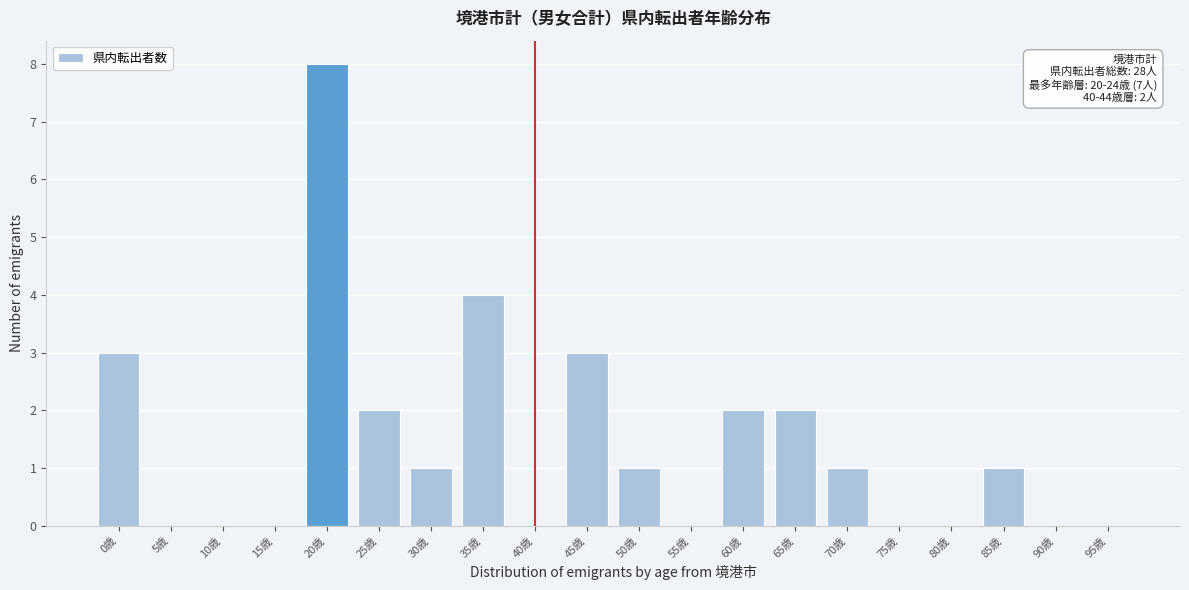

Reading left to right, what are all the values shown in this chart?

0歳=3	5歳=0	10歳=0	15歳=0	20歳=8	25歳=2	30歳=1	35歳=4	40歳=0	45歳=3	50歳=1	55歳=0	60歳=2	65歳=2	70歳=1	75歳=0	80歳=0	85歳=1	90歳=0	95歳=0